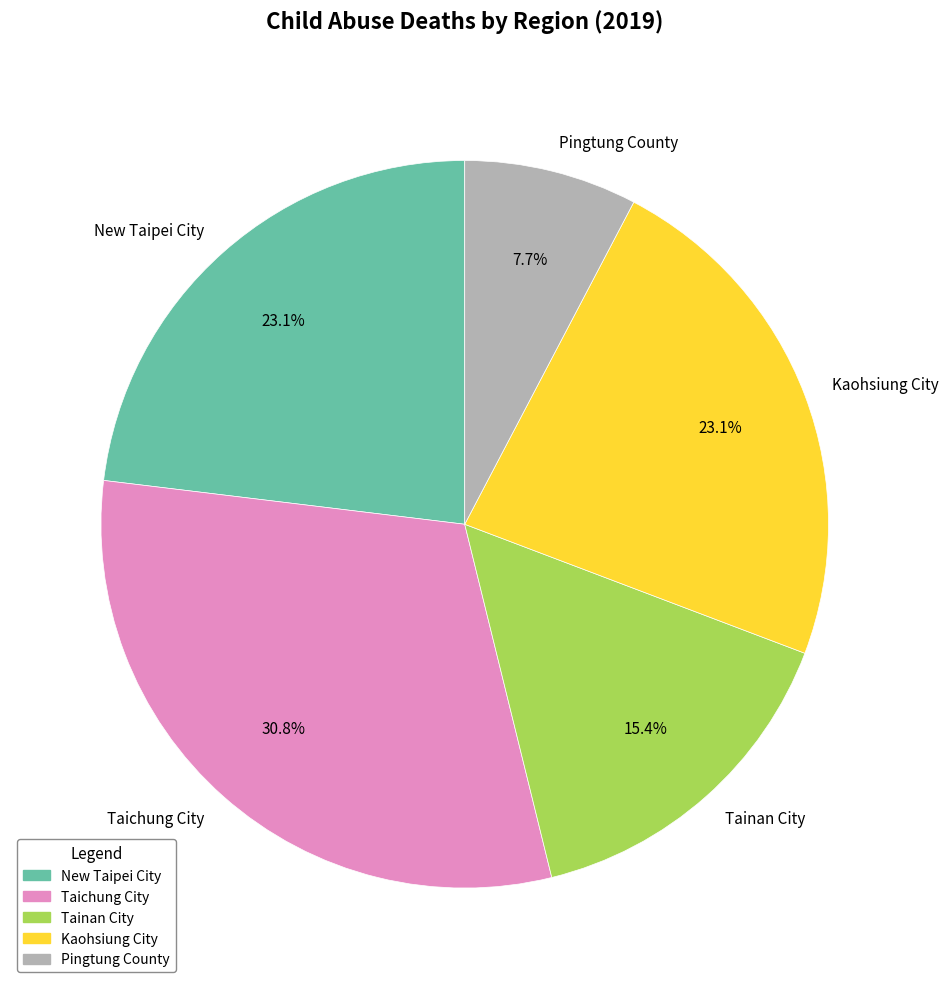

What percentage is the New Taipei City slice, to the nearest percent?

23%